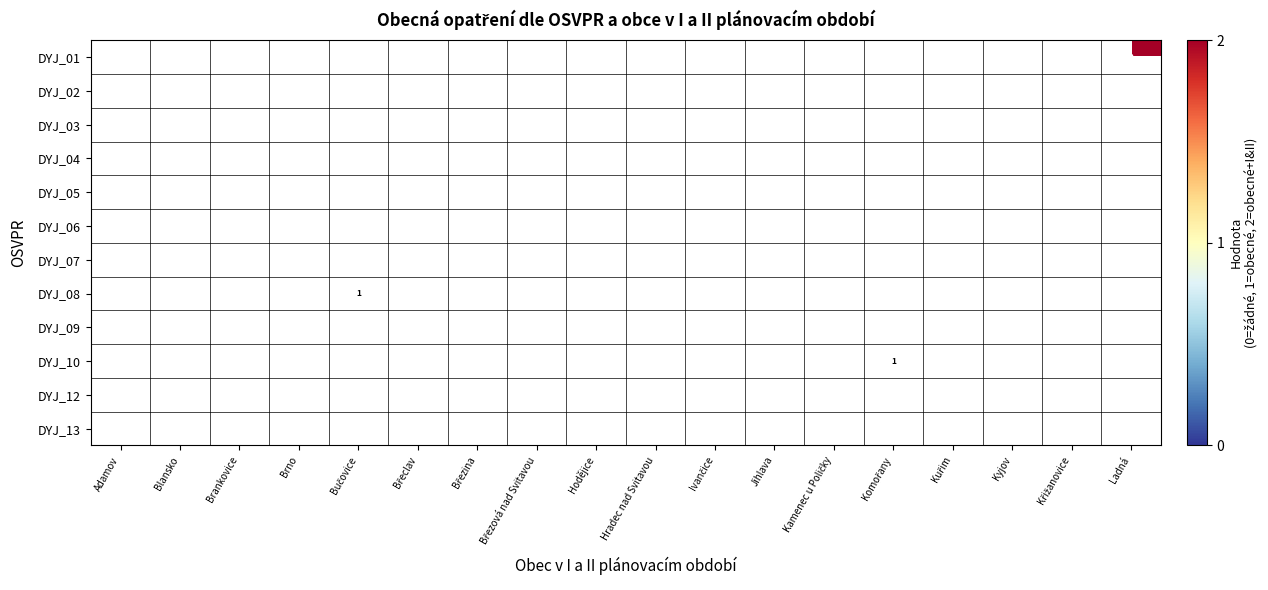

How many positive values does the DYJ_10 series have?

1